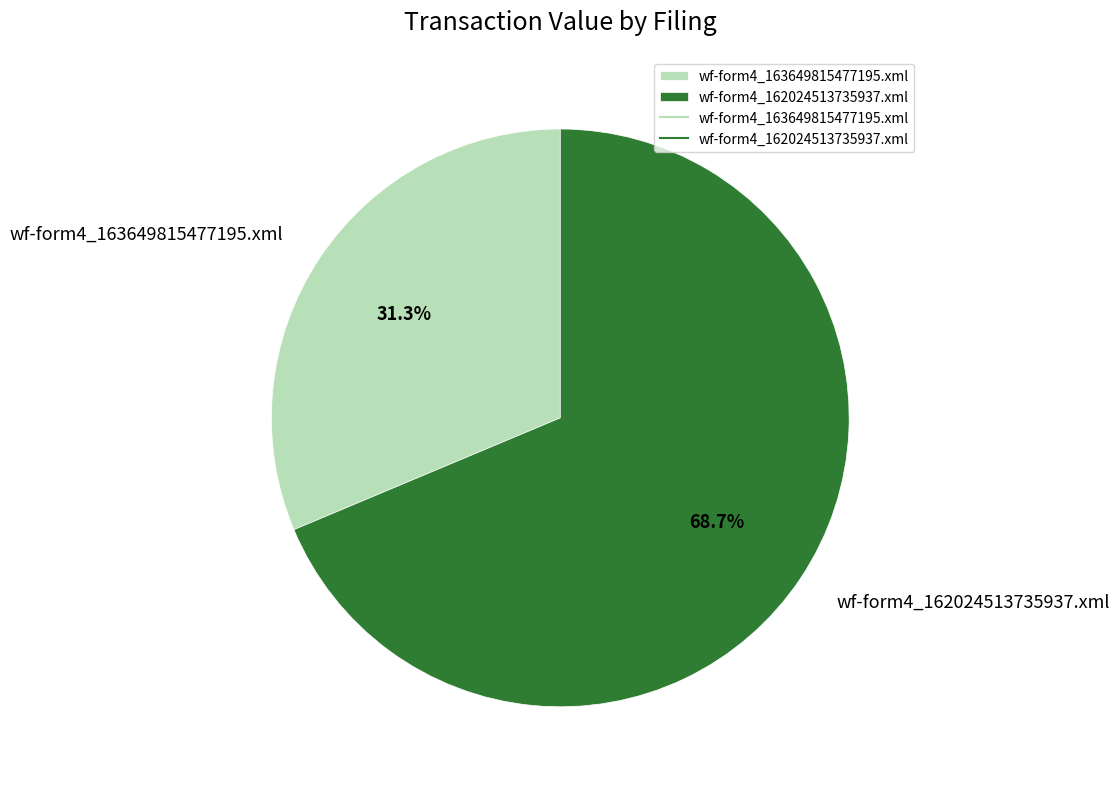

To the nearest percent, what percentage of the pie is wf-form4_163649815477195.xml?

31%